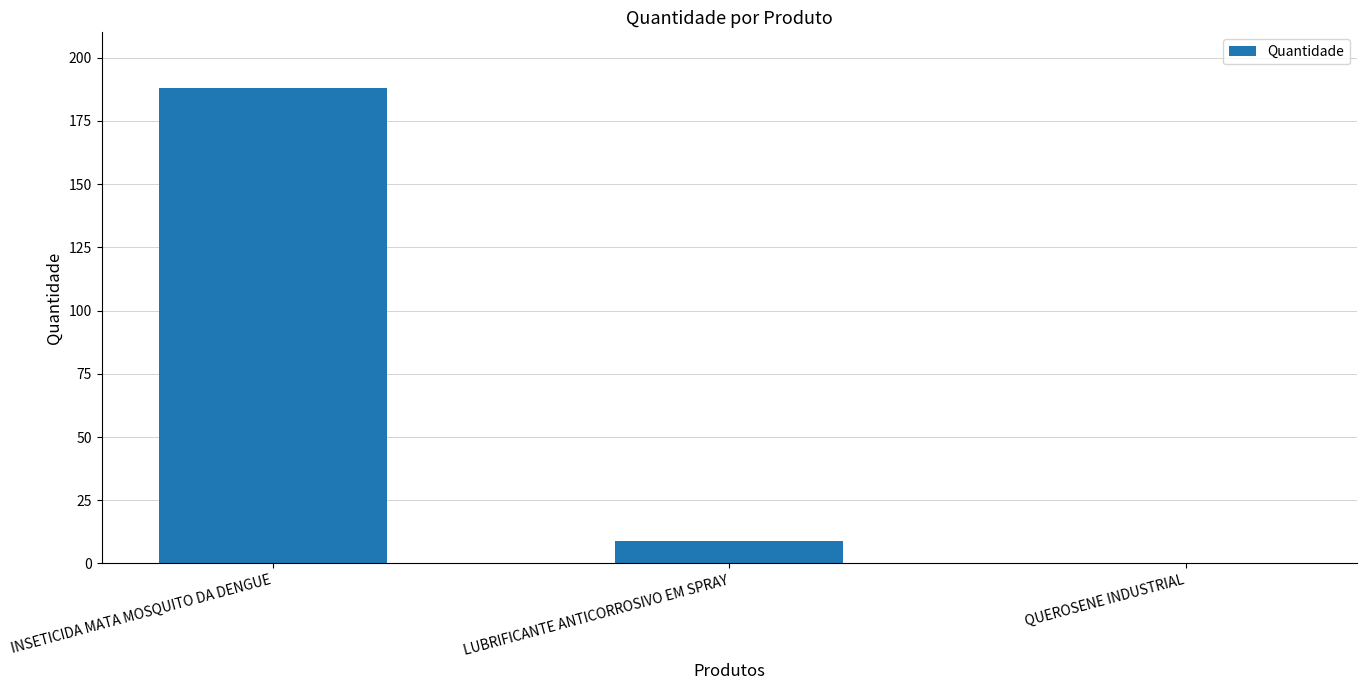

What is the change in value from INSETICIDA MATA MOSQUITO DA DENGUE to QUEROSENE INDUSTRIAL?

-188